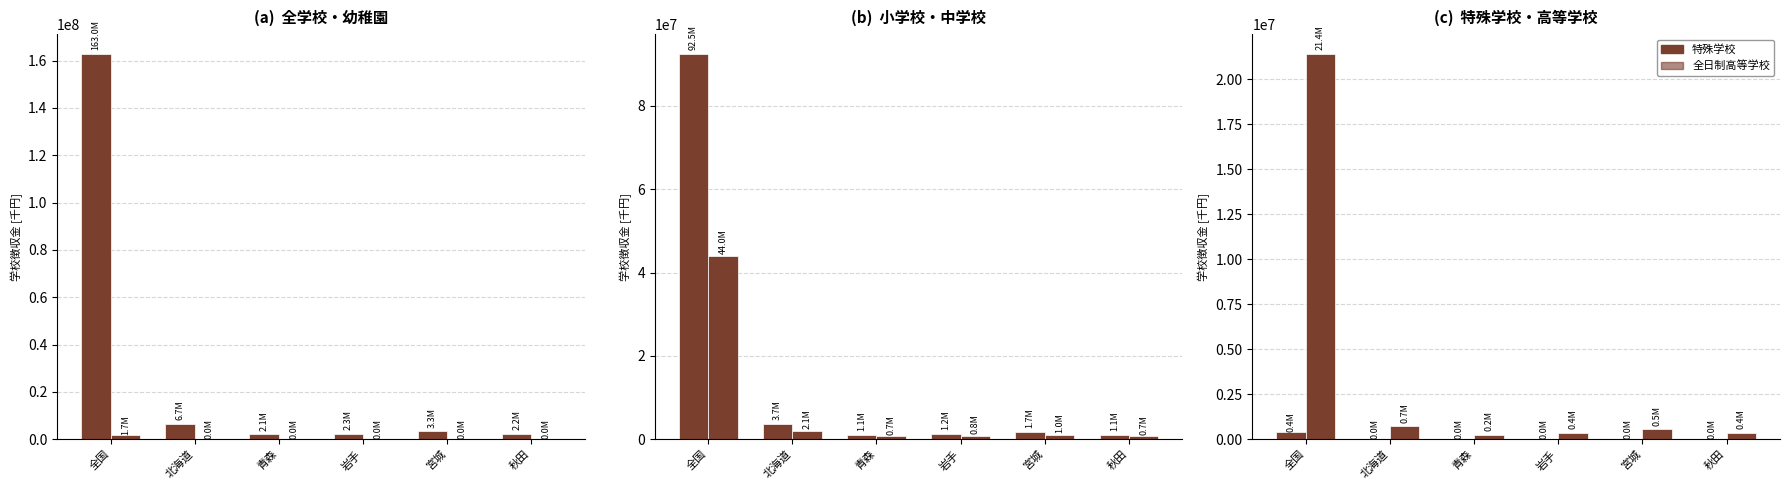

What position from the right is 青森?

4